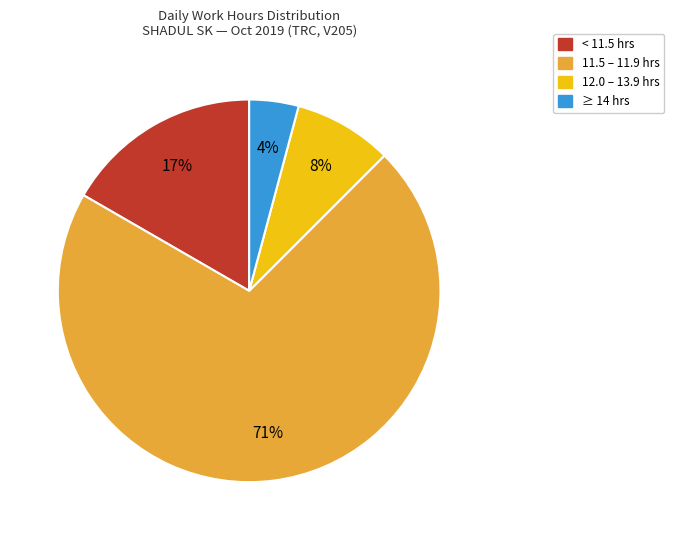

How many slices are in this pie chart?

4